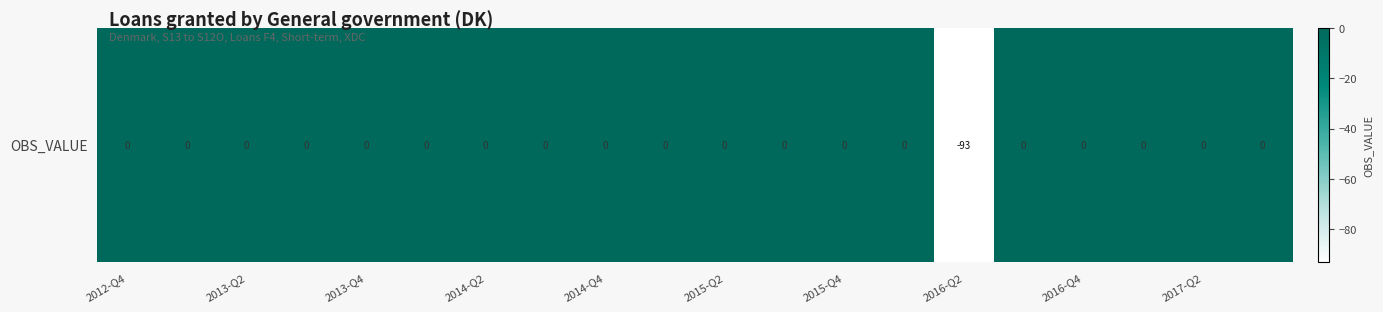

Count the number of categories in the chart.

20